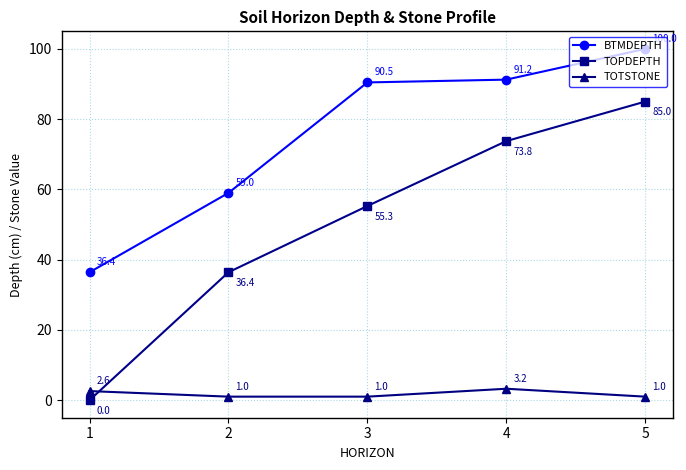

Is the value of TOPDEPTH at 3 greater than the value of TOTSTONE at 3?

Yes